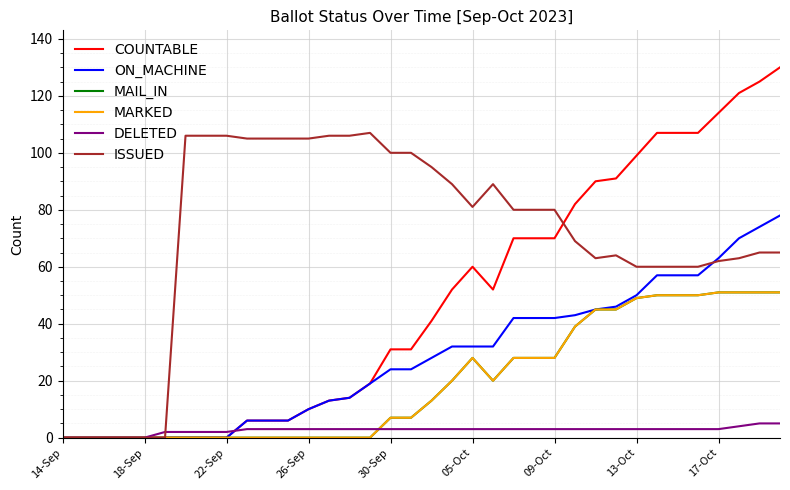

What is the greatest value displayed?

130